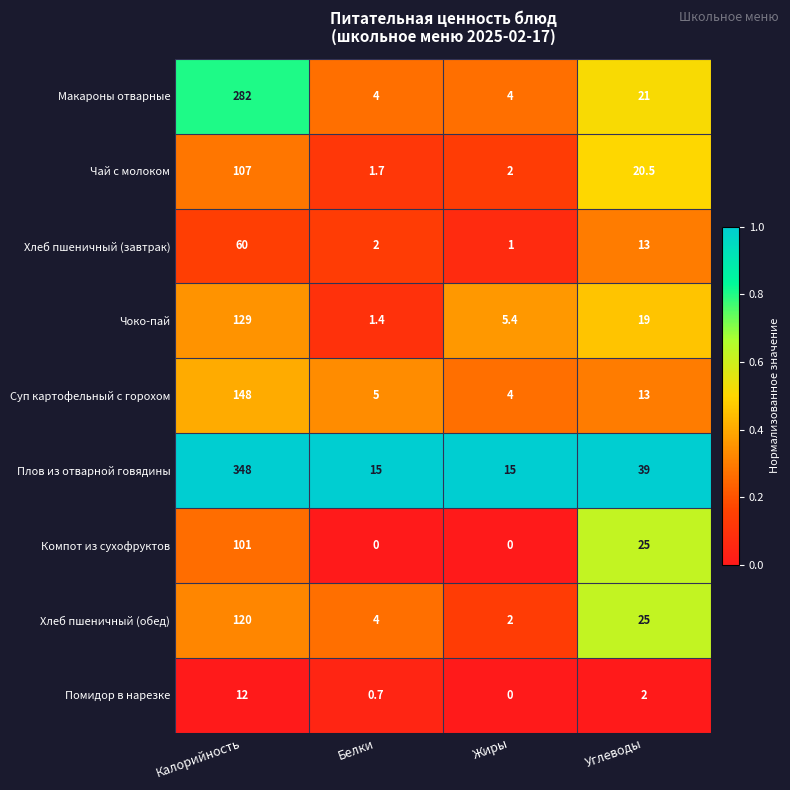

What is the difference between the highest and lowest values at Жиры?

15.0